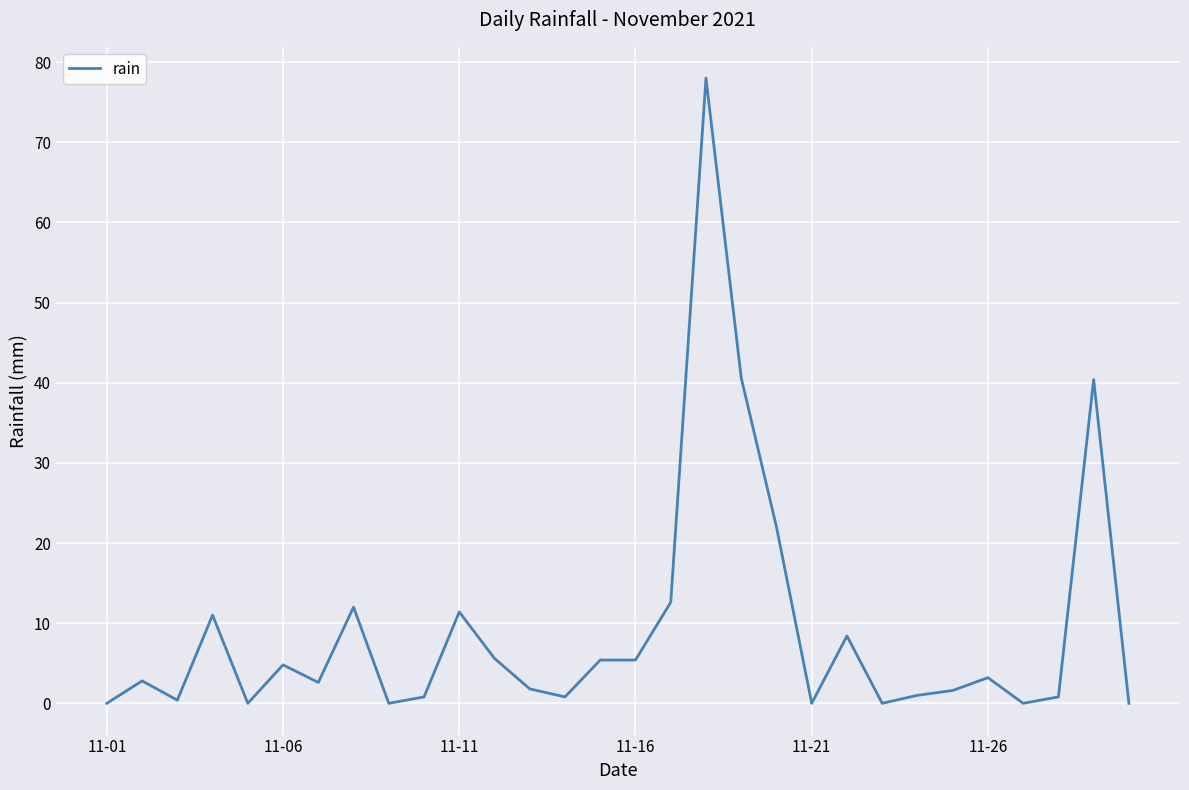

How many lines are shown in the chart?

1